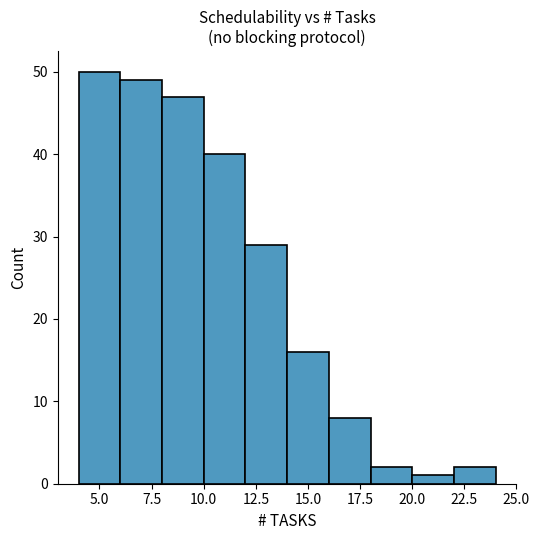

How tall is the bar that spans 6 to 8 on the x-axis? The values are not printed on the chart, so give them approximately, as read against the axis.

49